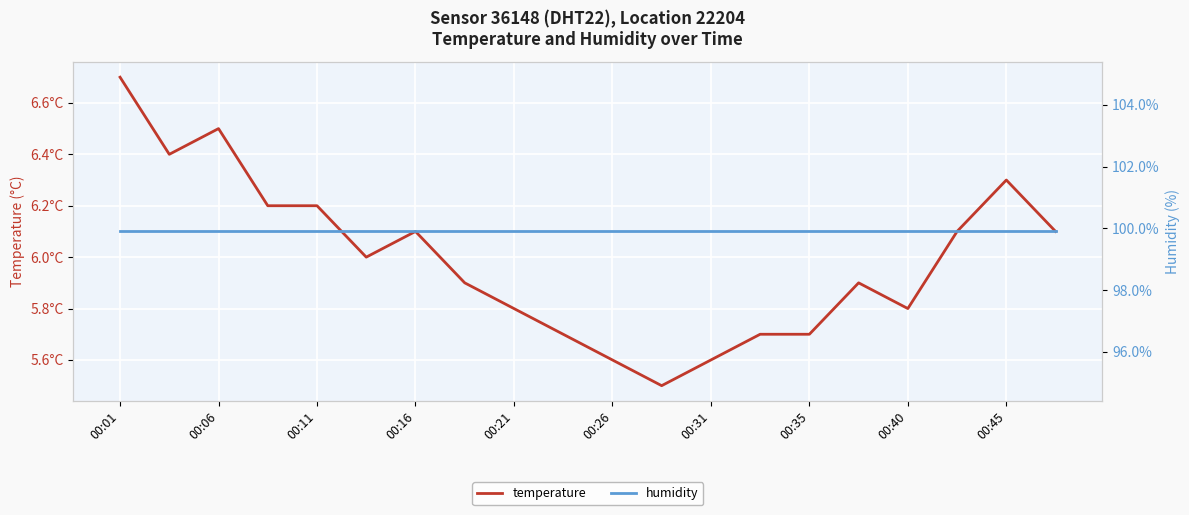

Does the chart display data point markers on the line(s)?

No